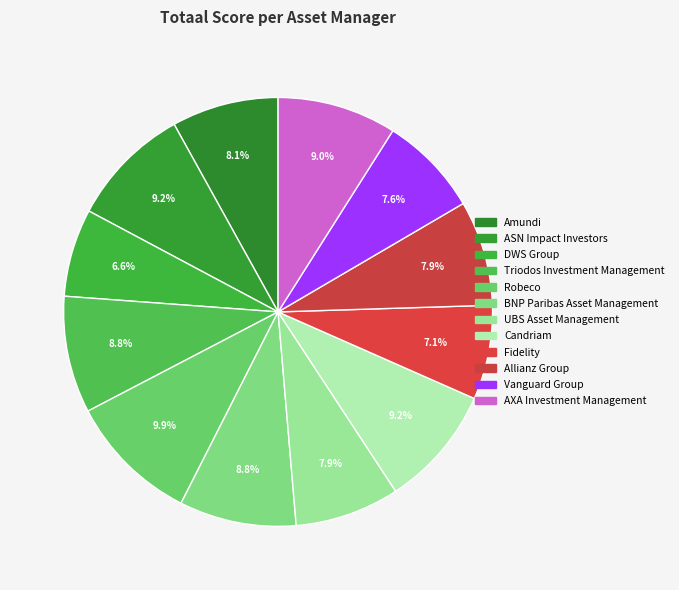

Which category has the smallest portion of the pie?

DWS Group